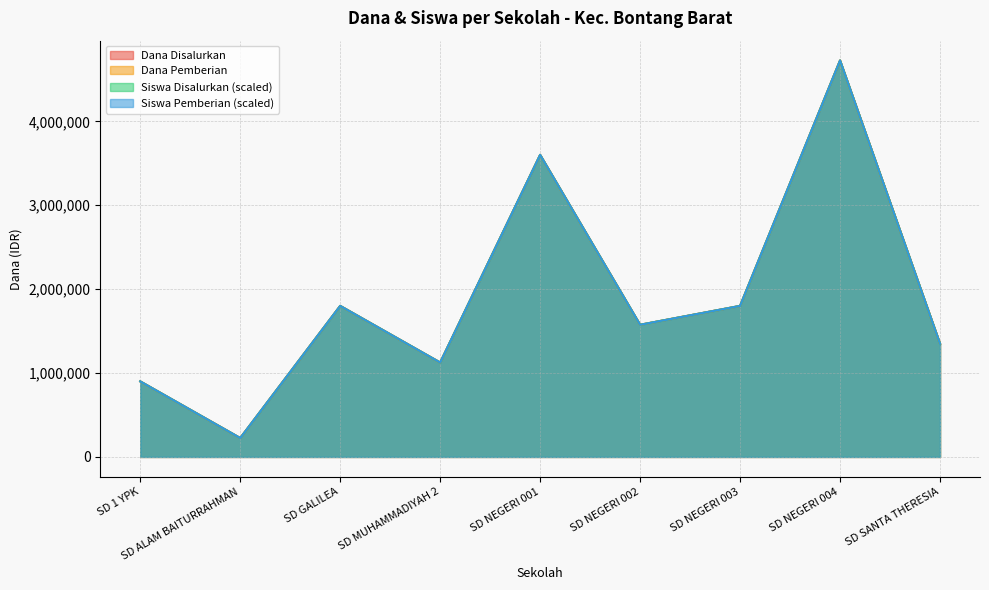

What is the average value of the Dana Pemberian series?

1900000